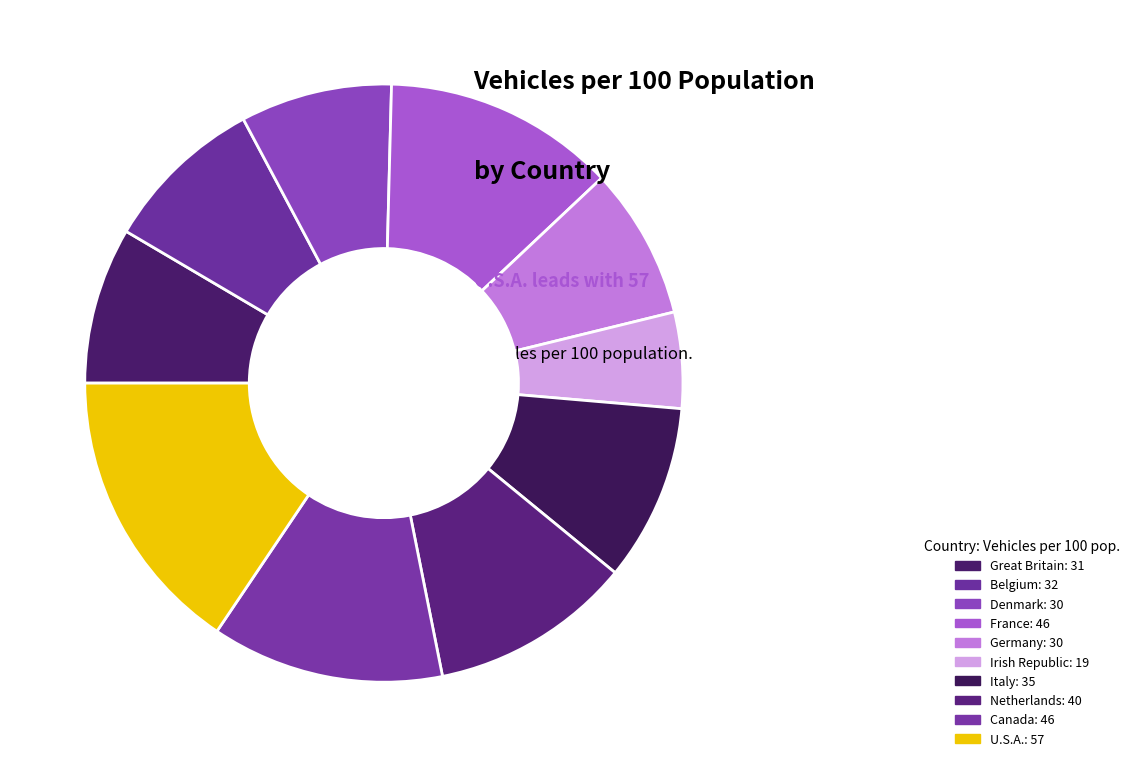

Count the number of slices in the pie.

10